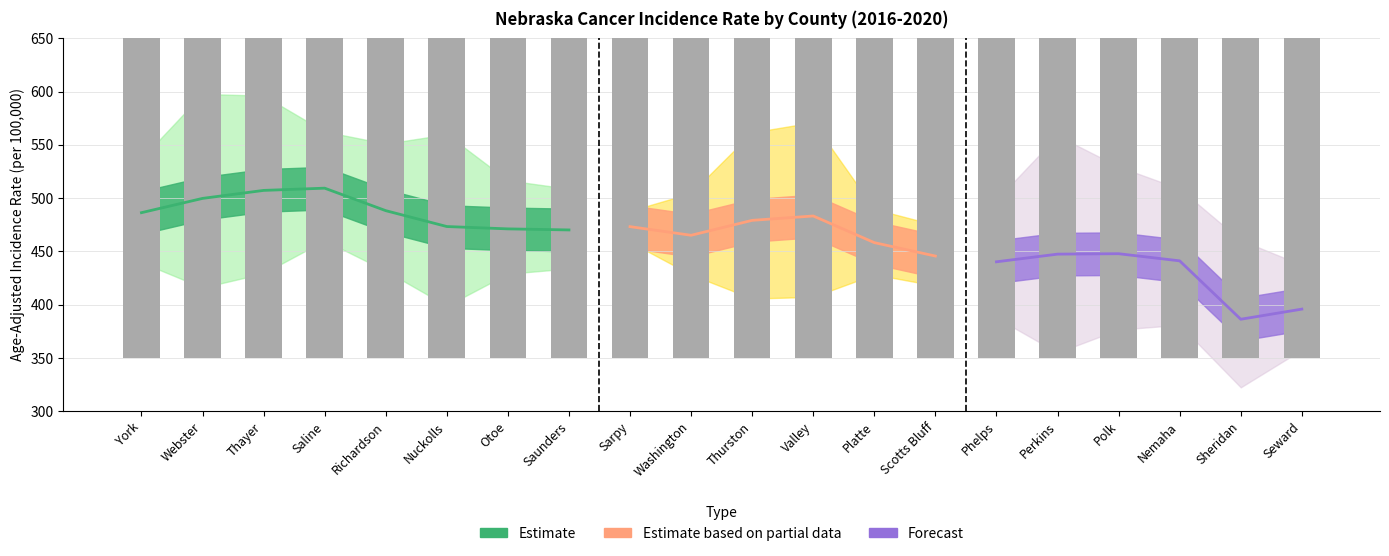

Which has a higher value, York or Phelps?

York